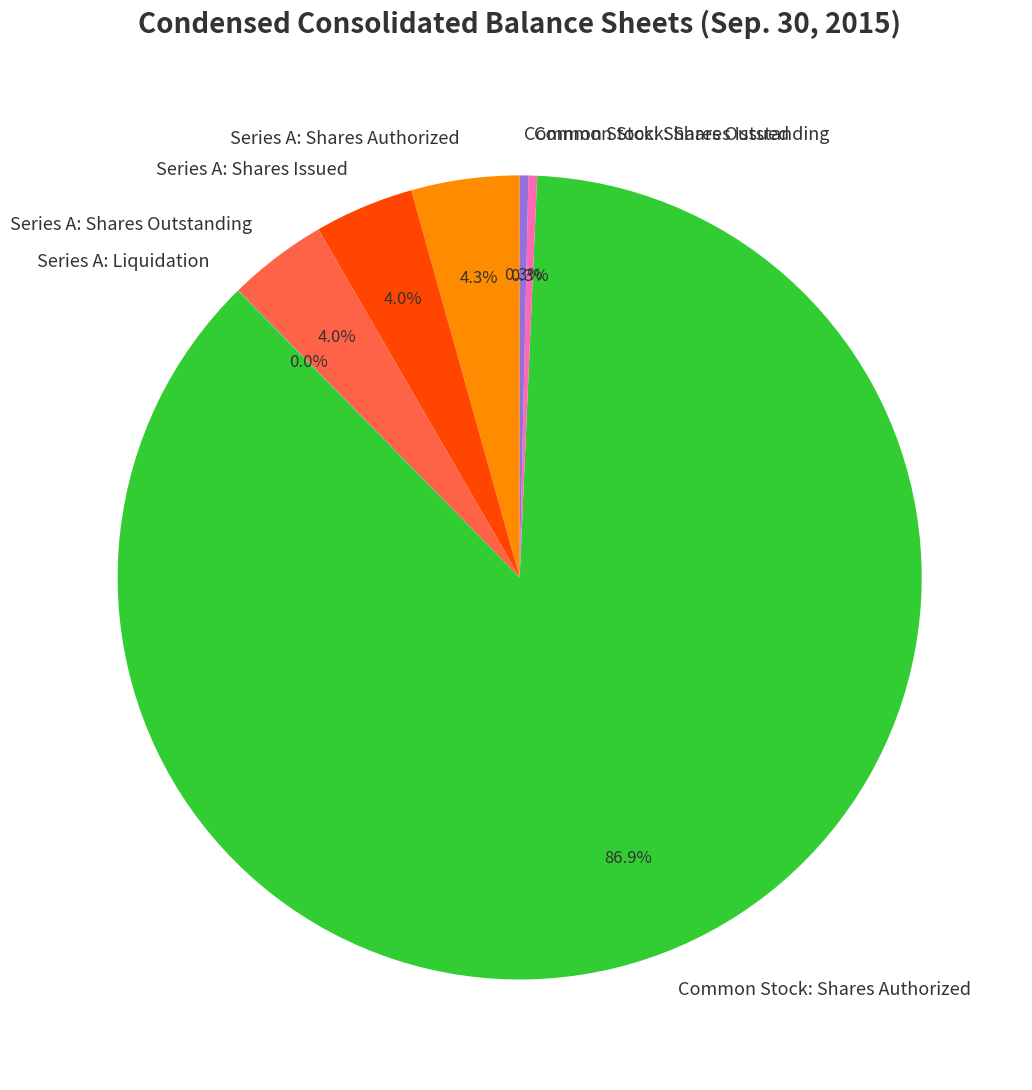

What is the majority slice?

Common Stock: Shares Authorized